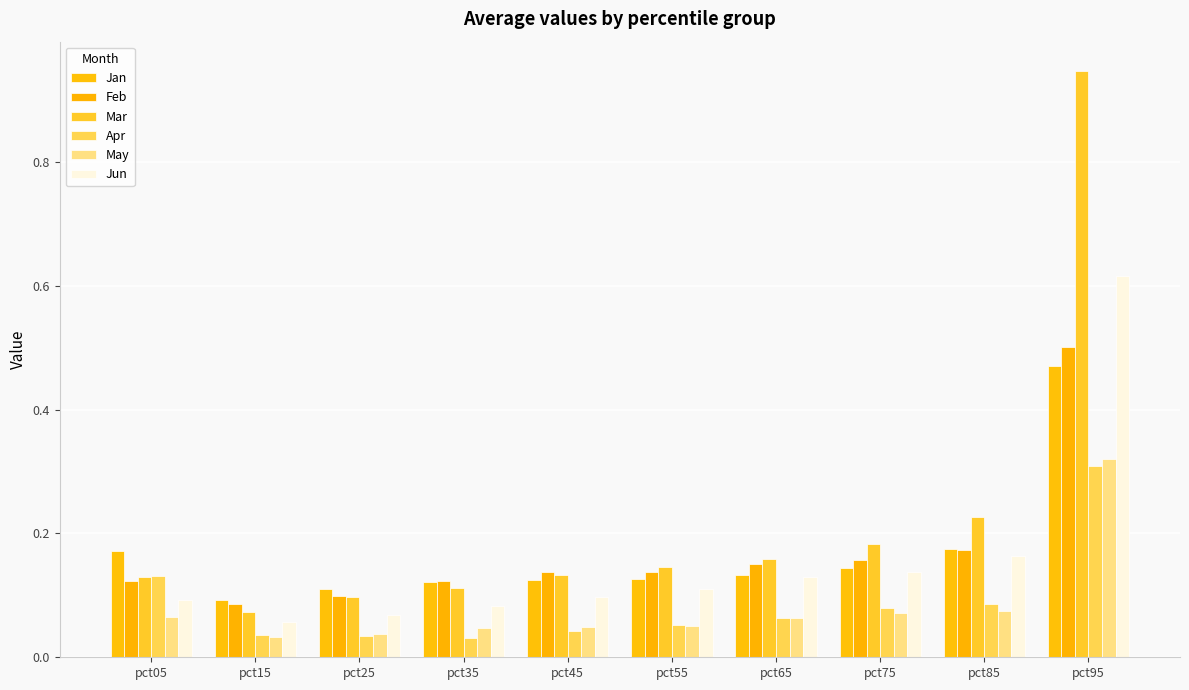

At how many categories does at least one series exceed 0?

10